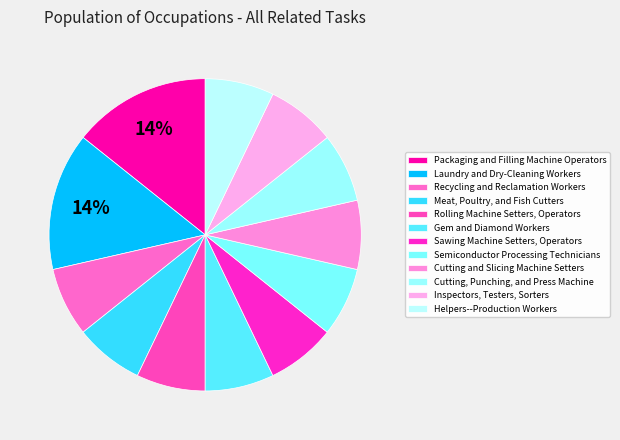

Which category has the smallest portion of the pie?

Recycling and Reclamation Workers